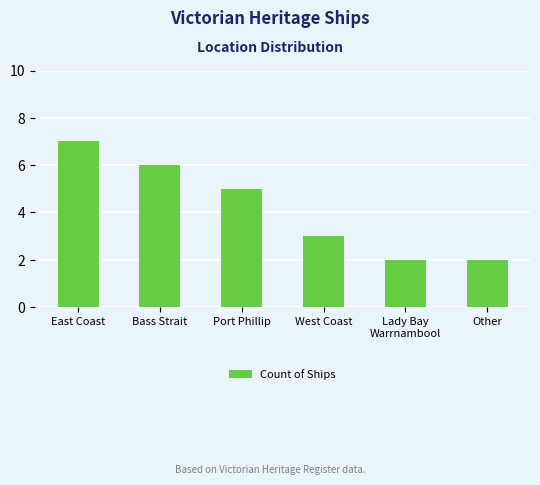

Is it true that the value at Port Phillip is 9?

False